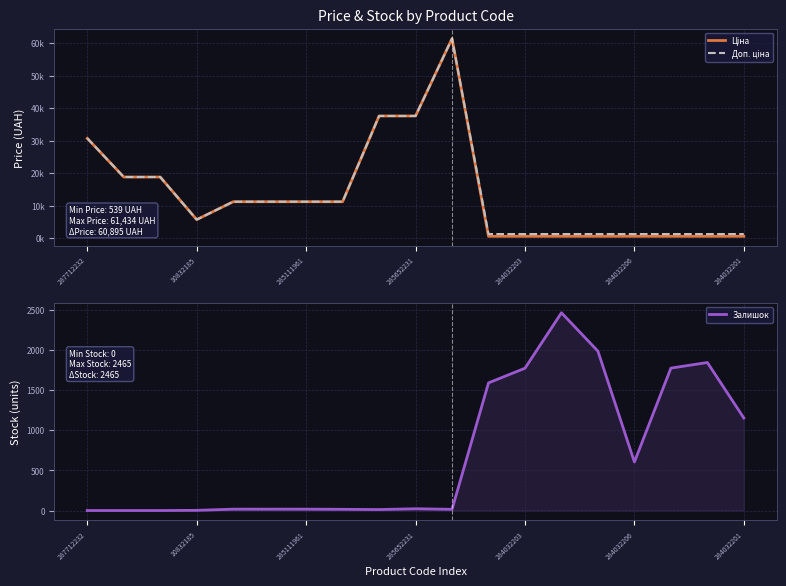

Reading left to right, transcribe all the data shown in this chart.

Ціна: 30717.1	18796.8	18796.8	5673.8	11188.2	11188.2	11188.2	11188.2	37593.6	37593.6	61434.3	539.0	539.0	539.0	539.0	539.0	539.0	539.0	539.0
Доп. ціна: 30717.1	18796.8	18796.8	5673.8	11188.2	11188.2	11188.2	11188.2	37593.6	37593.6	61434.3	1235.4	1235.4	1235.4	1235.4	1235.4	1235.4	1235.4	1235.4
Залишок: 0.0	0.0	0.0	2.0	17.0	17.0	17.0	15.0	12.0	22.0	15.0	1591.0	1774.0	2465.0	1986.0	605.0	1775.0	1845.0	1153.0